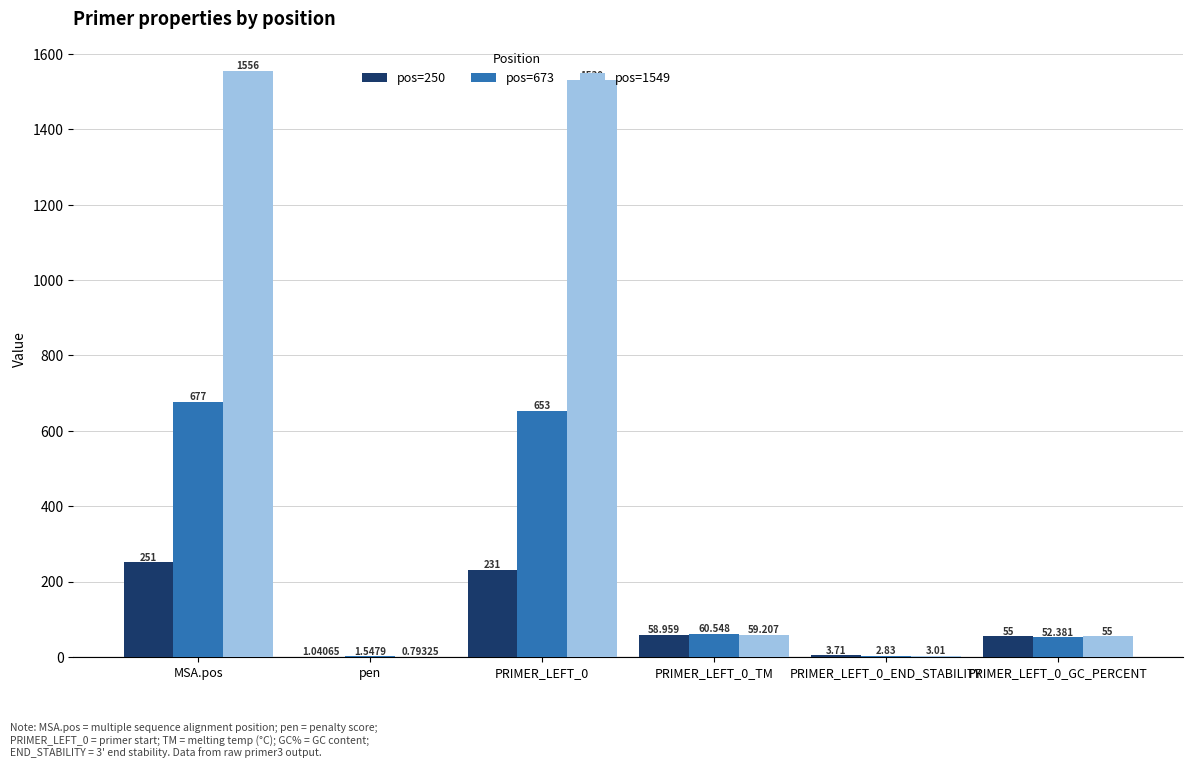

The pos=1549 series shows 59.2 at PRIMER_LEFT_0_TM. True or false?

True